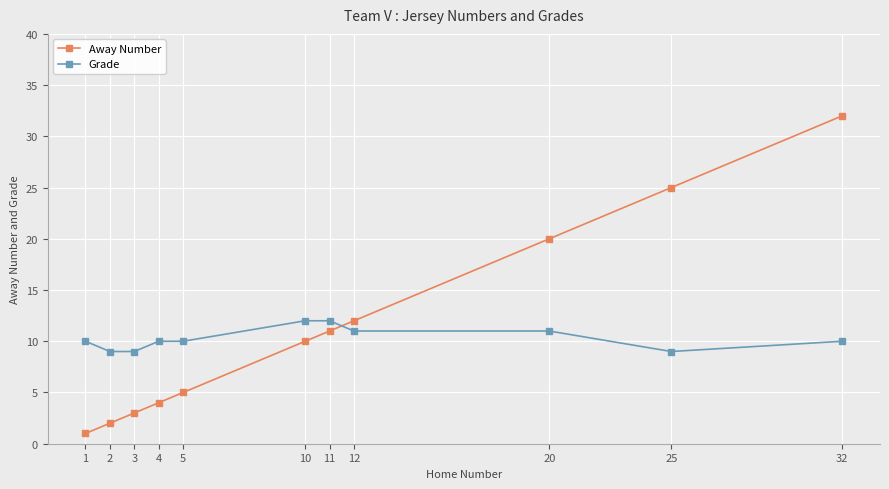

How many lines are shown in the chart?

2